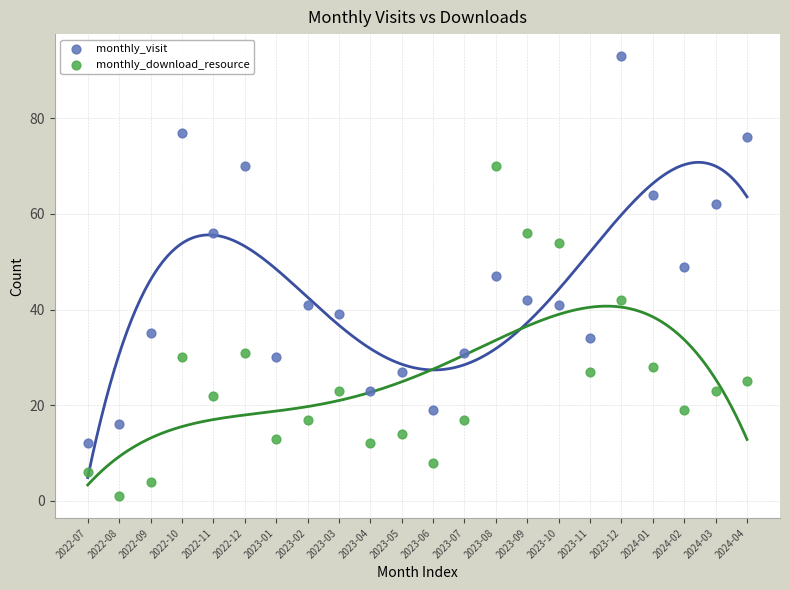

Which series reaches the minimum Y coordinate?

monthly_download_resource